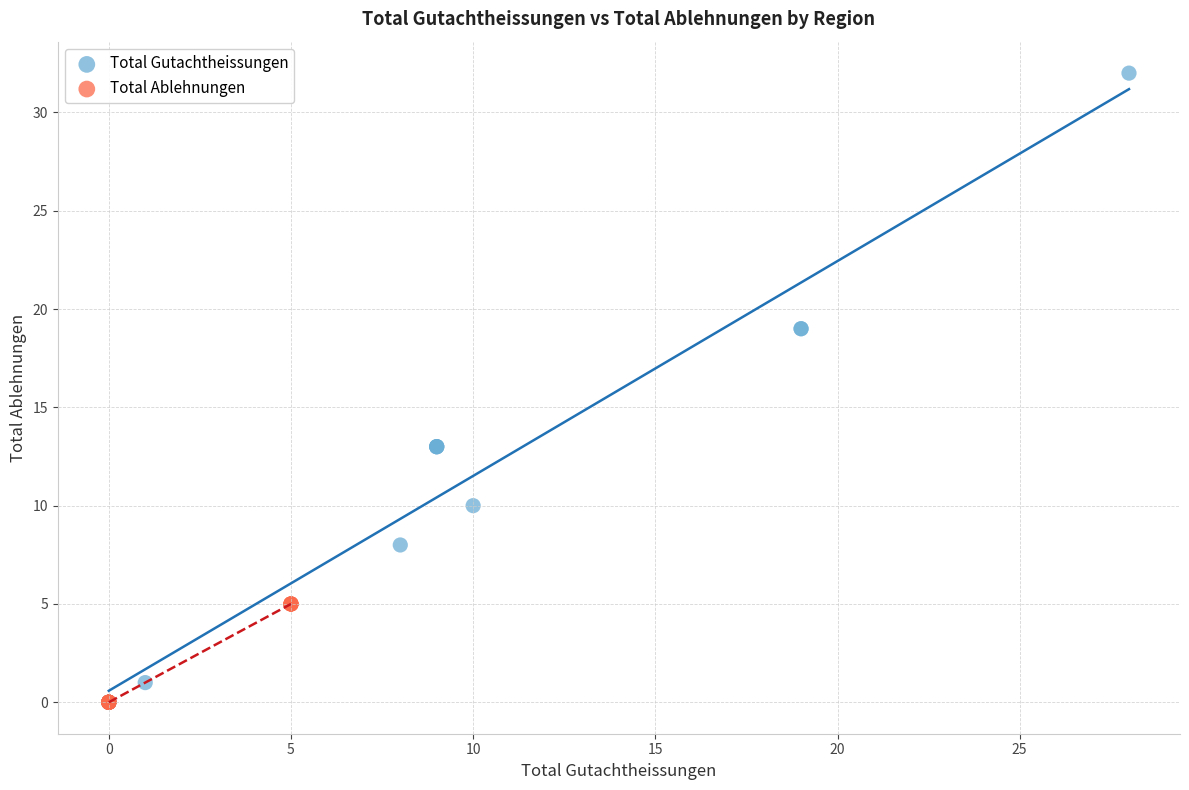

Which series contains the highest Y value?

Total Gutachtheissungen